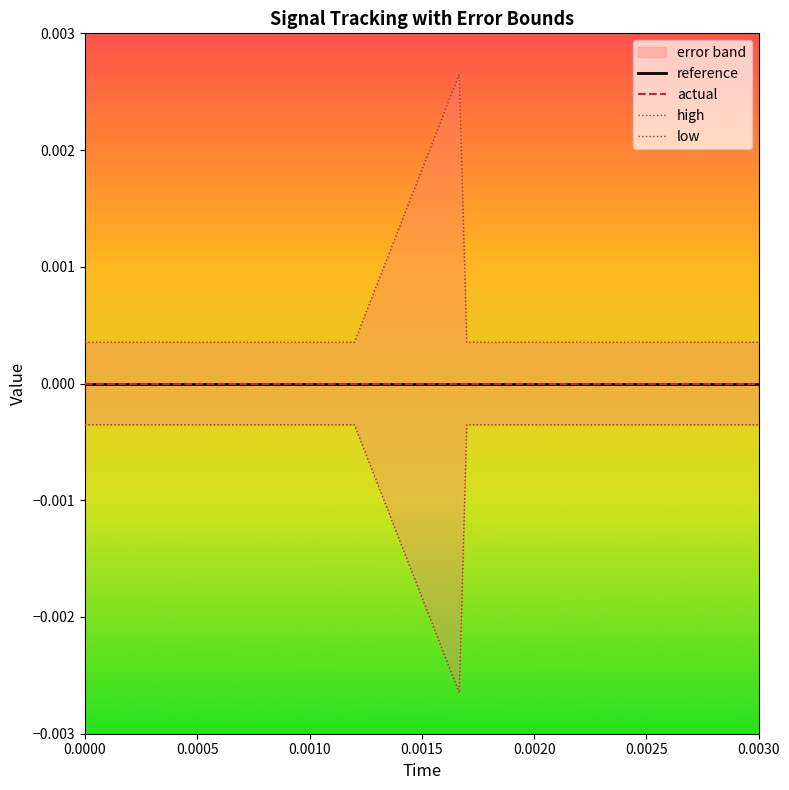

Is it true that high equals 0.0 at 0.0020?

True